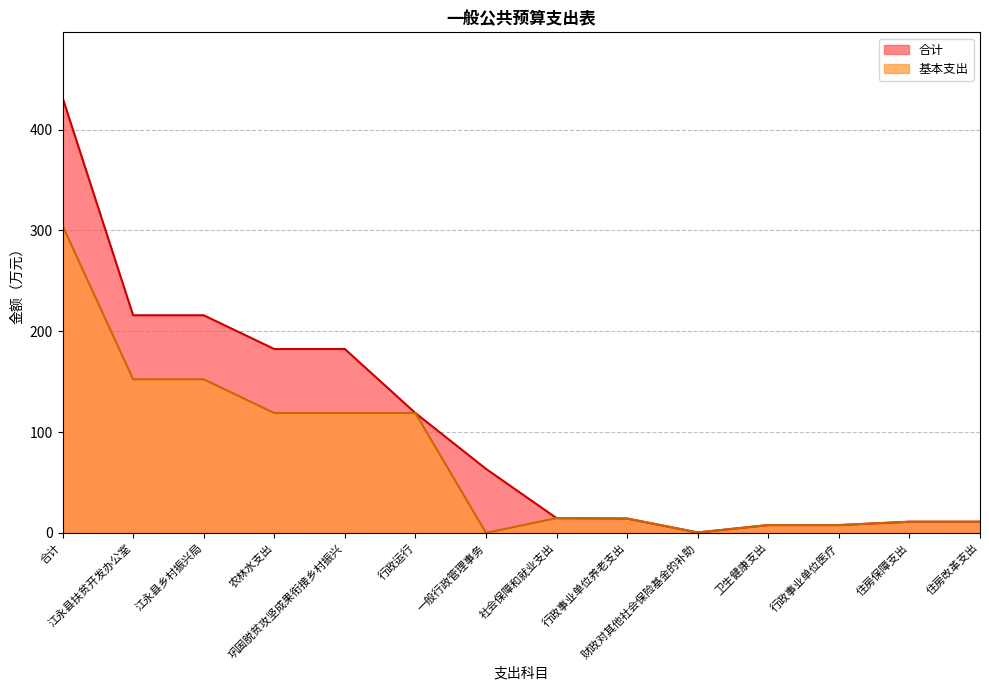

True or false: 合计 has a value of 0.5 at 财政对其他社会保险基金的补助.

False